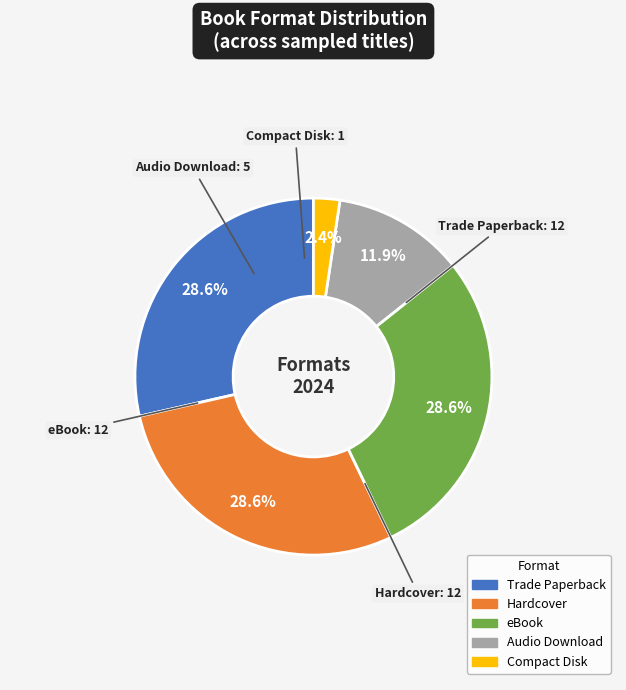

True or false: Trade Paperback accounts for 43% of the total.

False